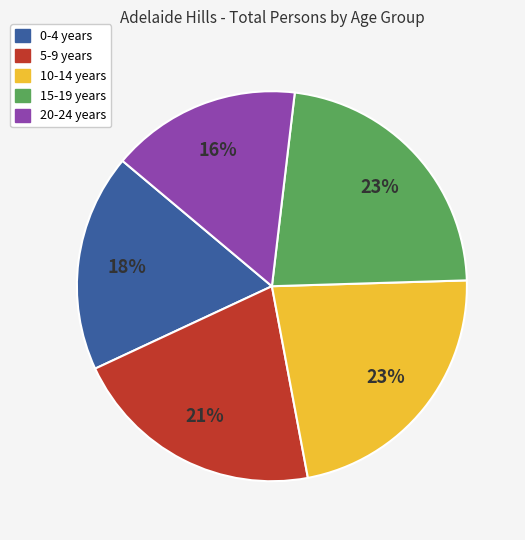

The 5-9 years slice represents 16% of the pie. True or false?

False